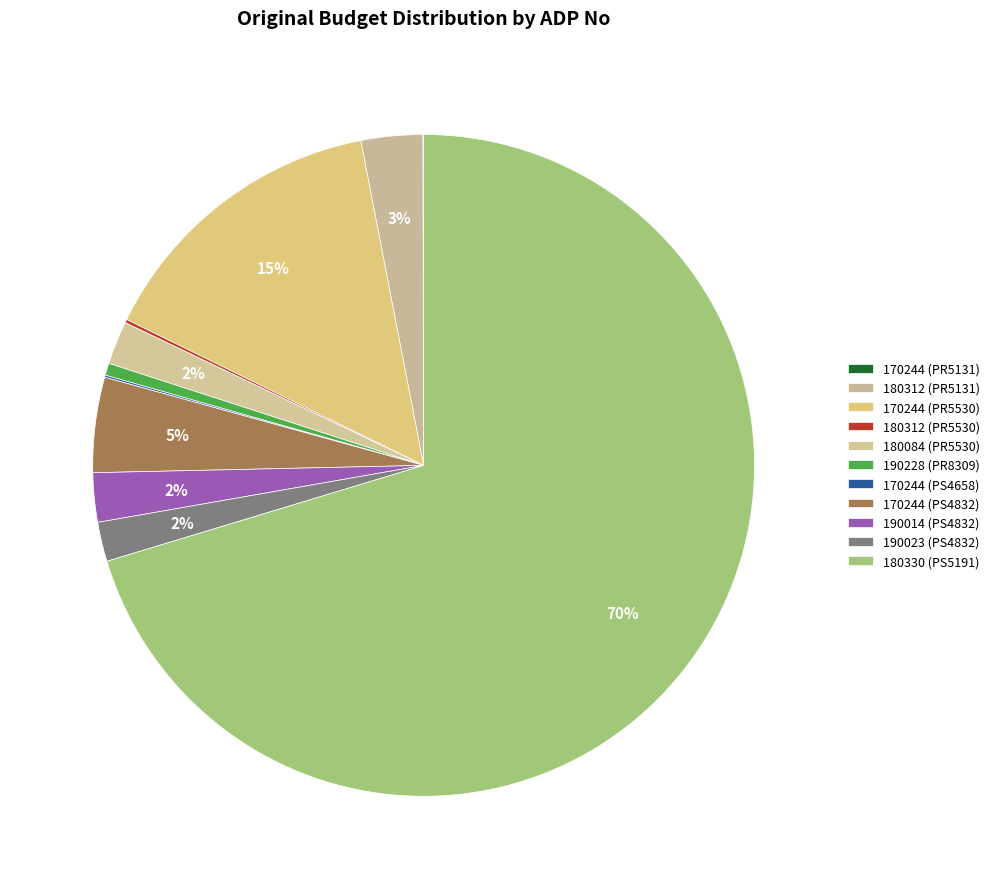

How many slices are in this pie chart?

11